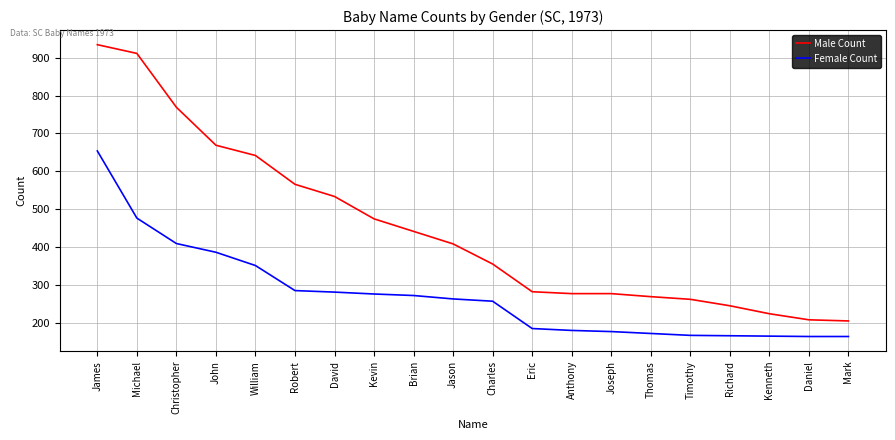

At which label is Male Count closest to 570?

Robert